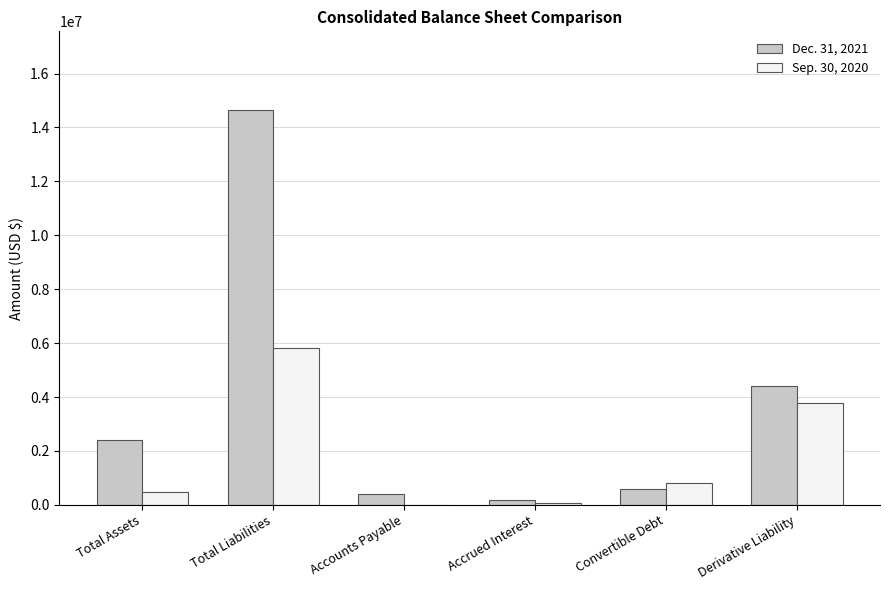

Which category has the highest value across all series?

Total Liabilities